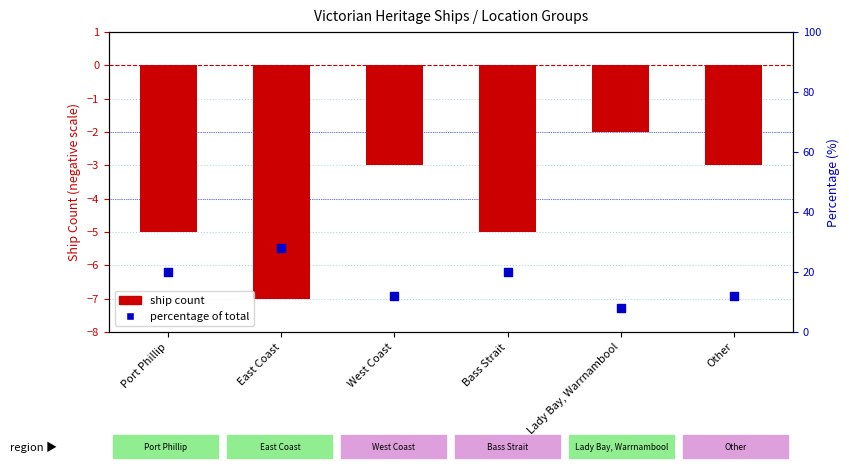

At which category is the sum across all series the highest?

East Coast